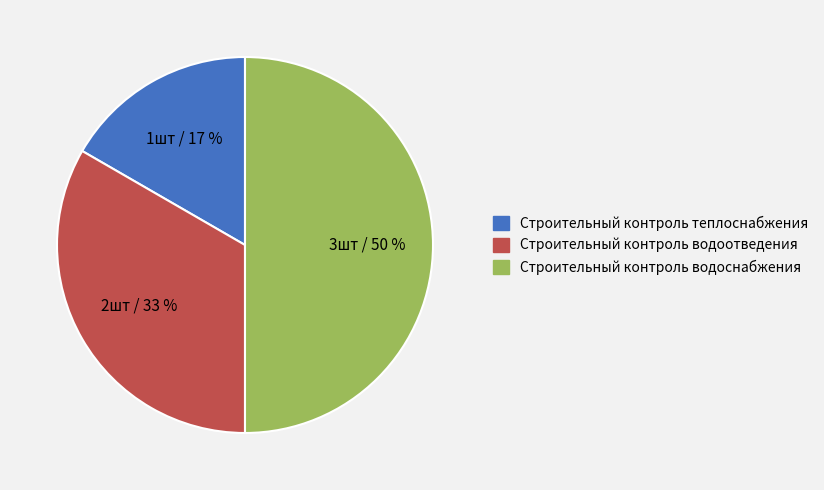

How many slices are in this pie chart?

3